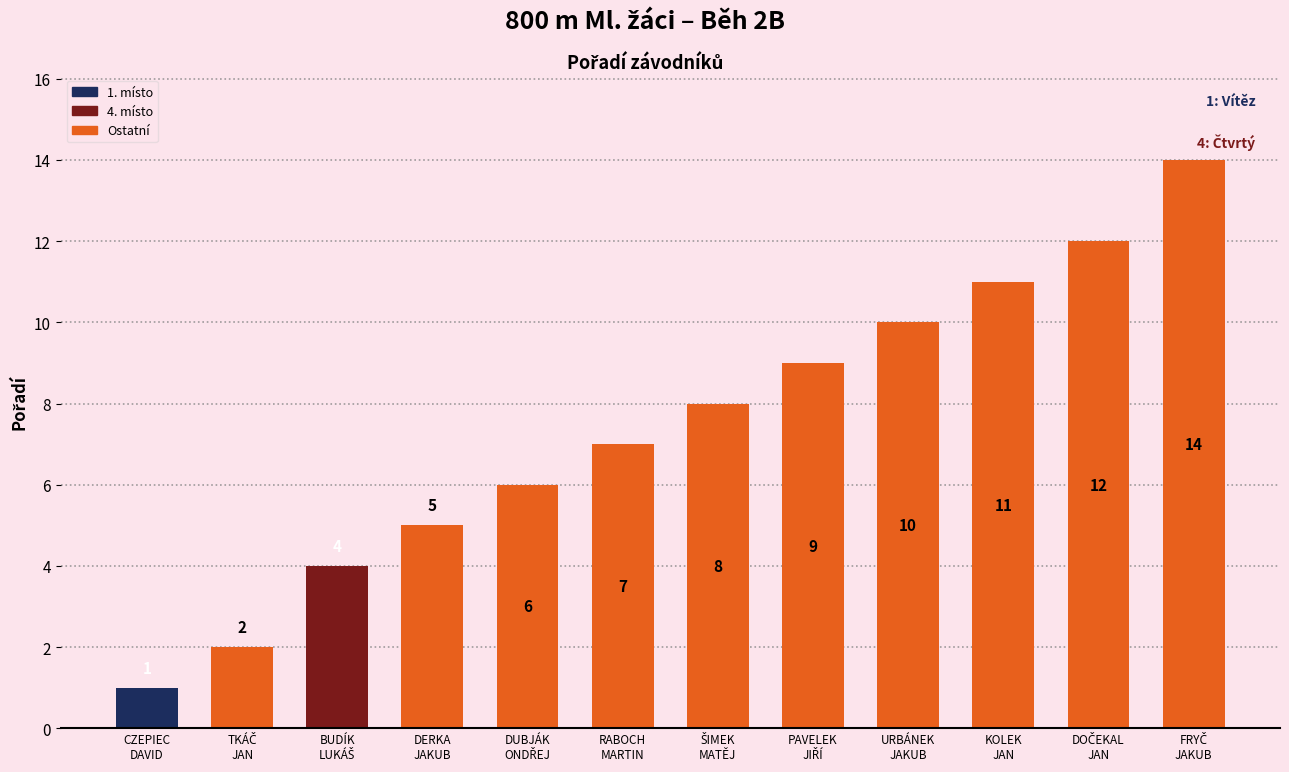

The value at URBÁNEK
JAKUB is 10. True or false?

True